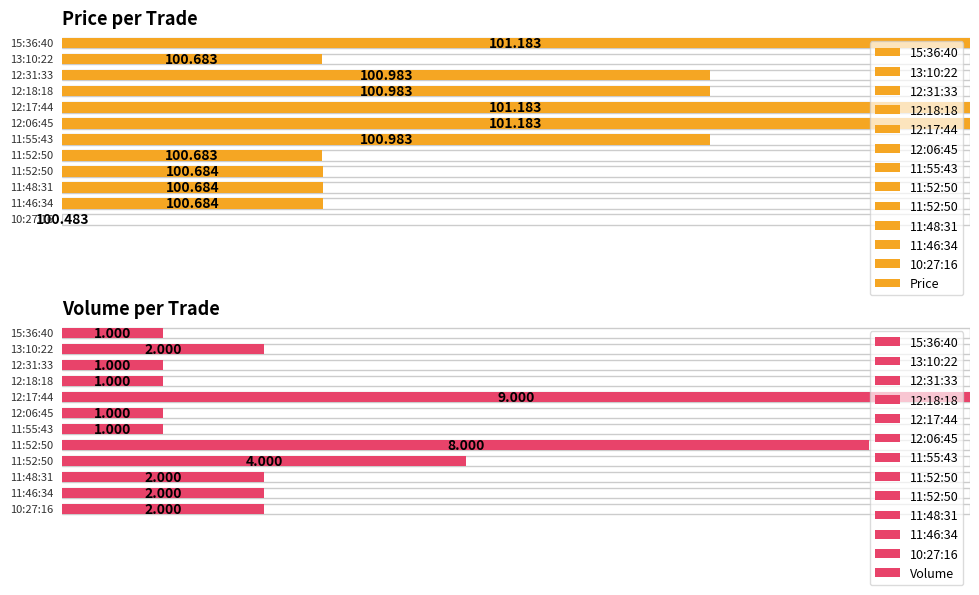

Which series changed the most between 12:18:18 and 11:55:43?

Price